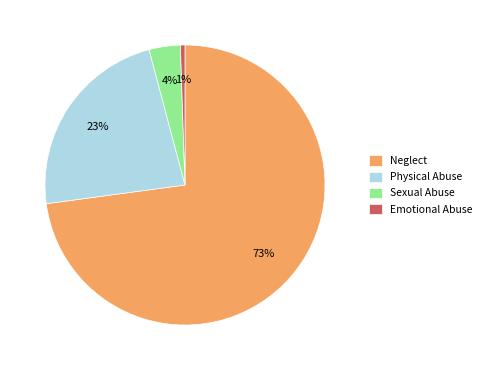

Between Physical Abuse and Sexual Abuse, which is larger?

Physical Abuse